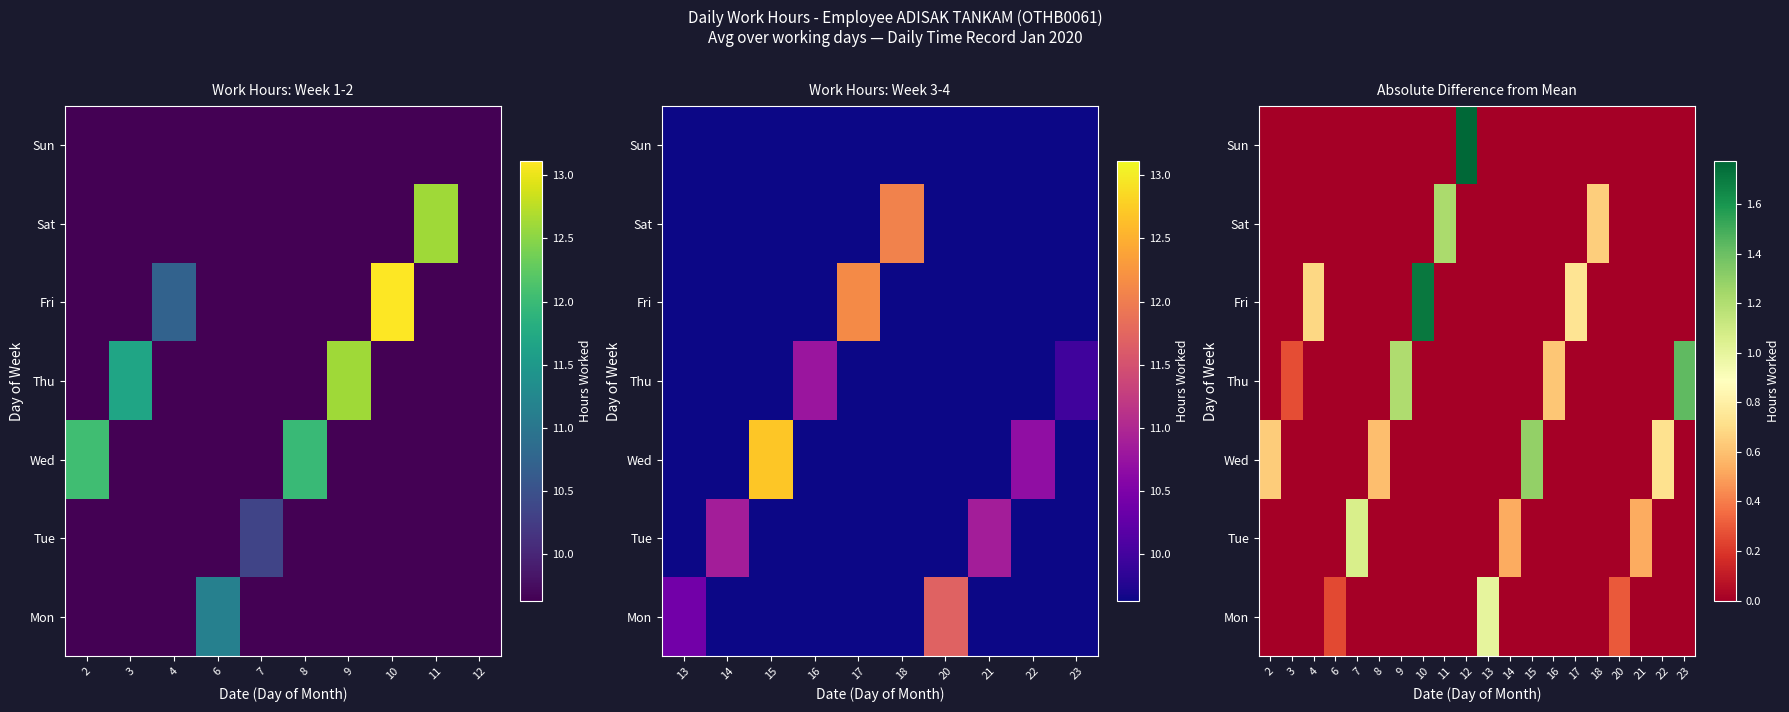

The Fri series shows 0.7 at 4. True or false?

True